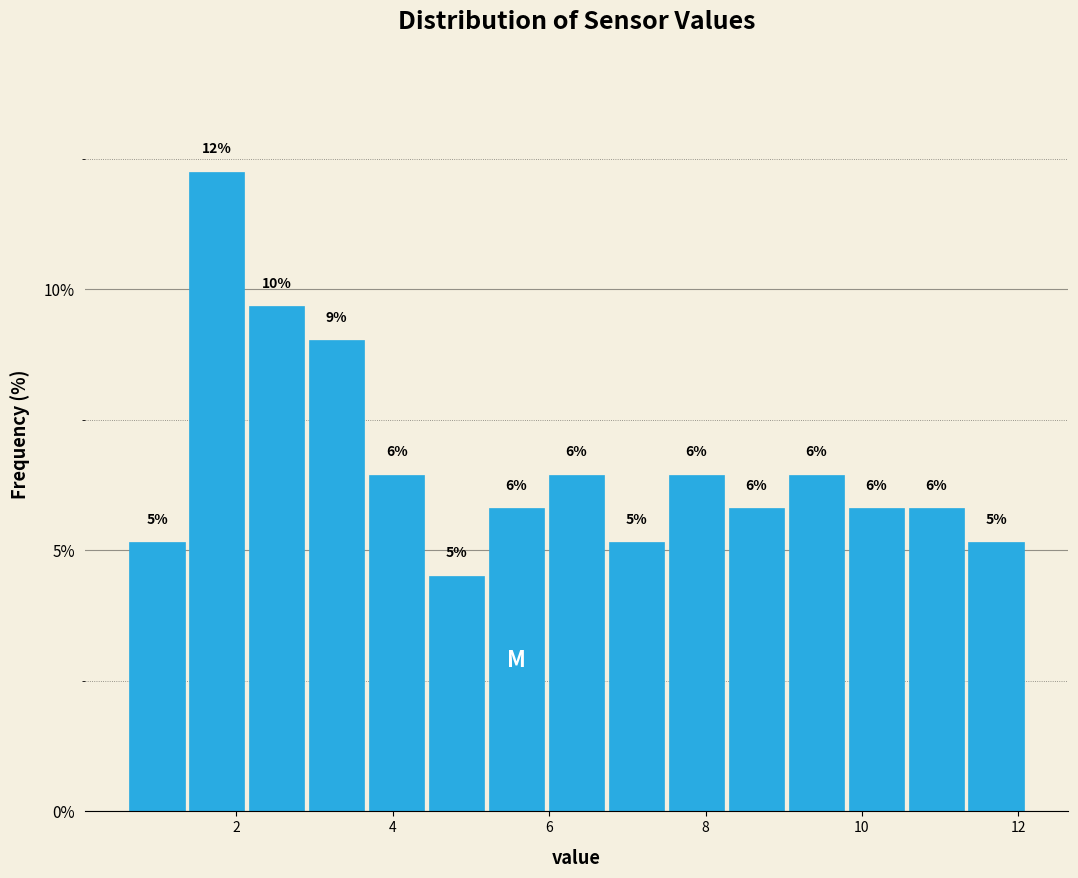

Around what value on the x-axis is the tallest bar? Give the approximate position of its centre, as read against the axis.

1.8